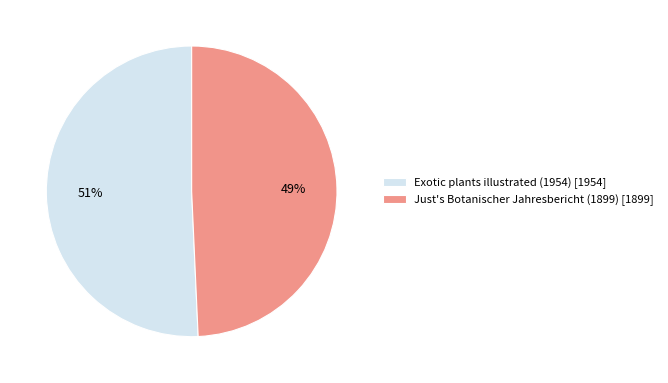

The Just's Botanischer Jahresbericht (1899) slice represents 49% of the pie. True or false?

True